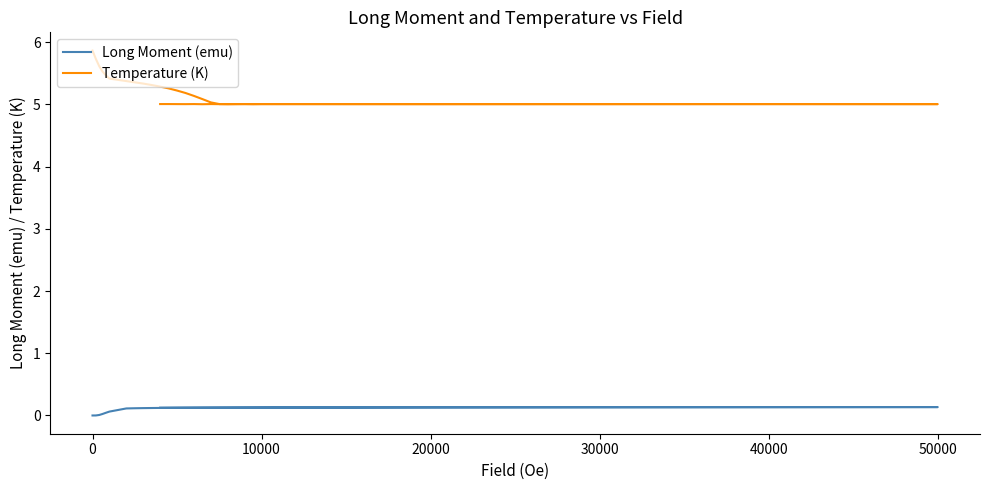

What are all the series names shown in the legend?

Long Moment (emu), Temperature (K)